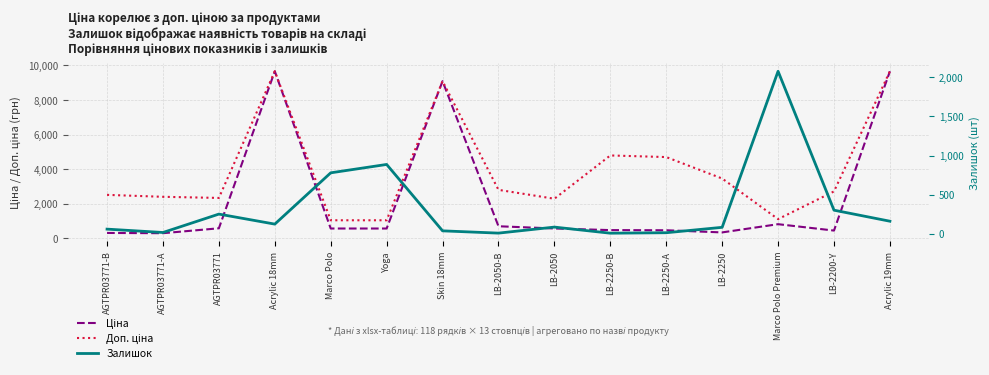

Which category has the lowest value across all series?

LB-2250-B